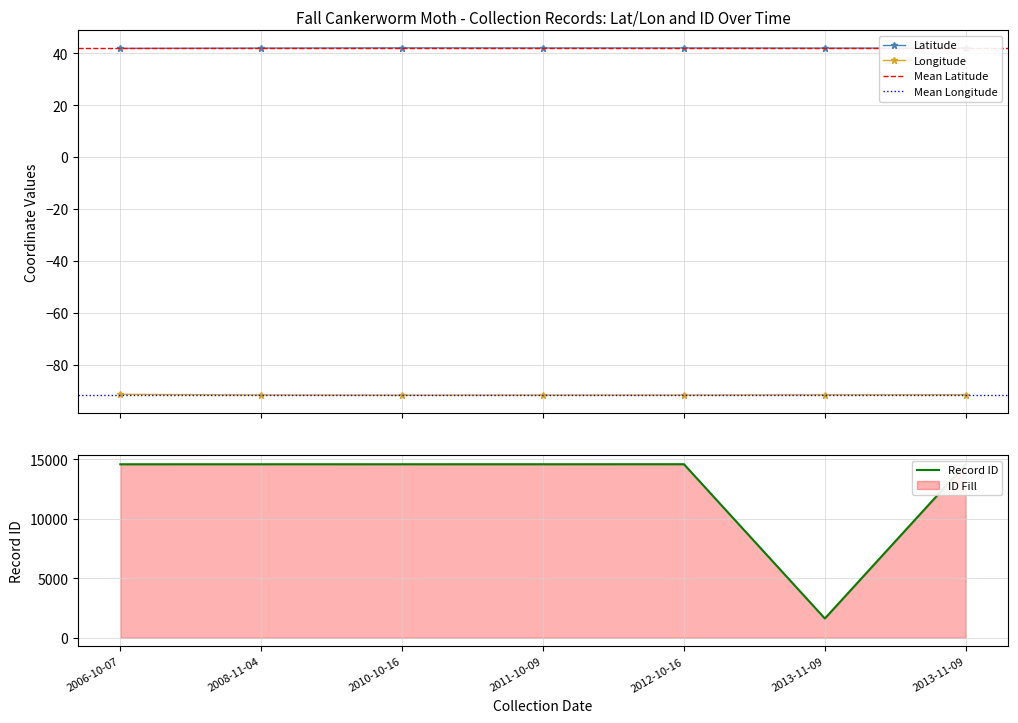

True or false: ID and Latitude cross at least once.

False